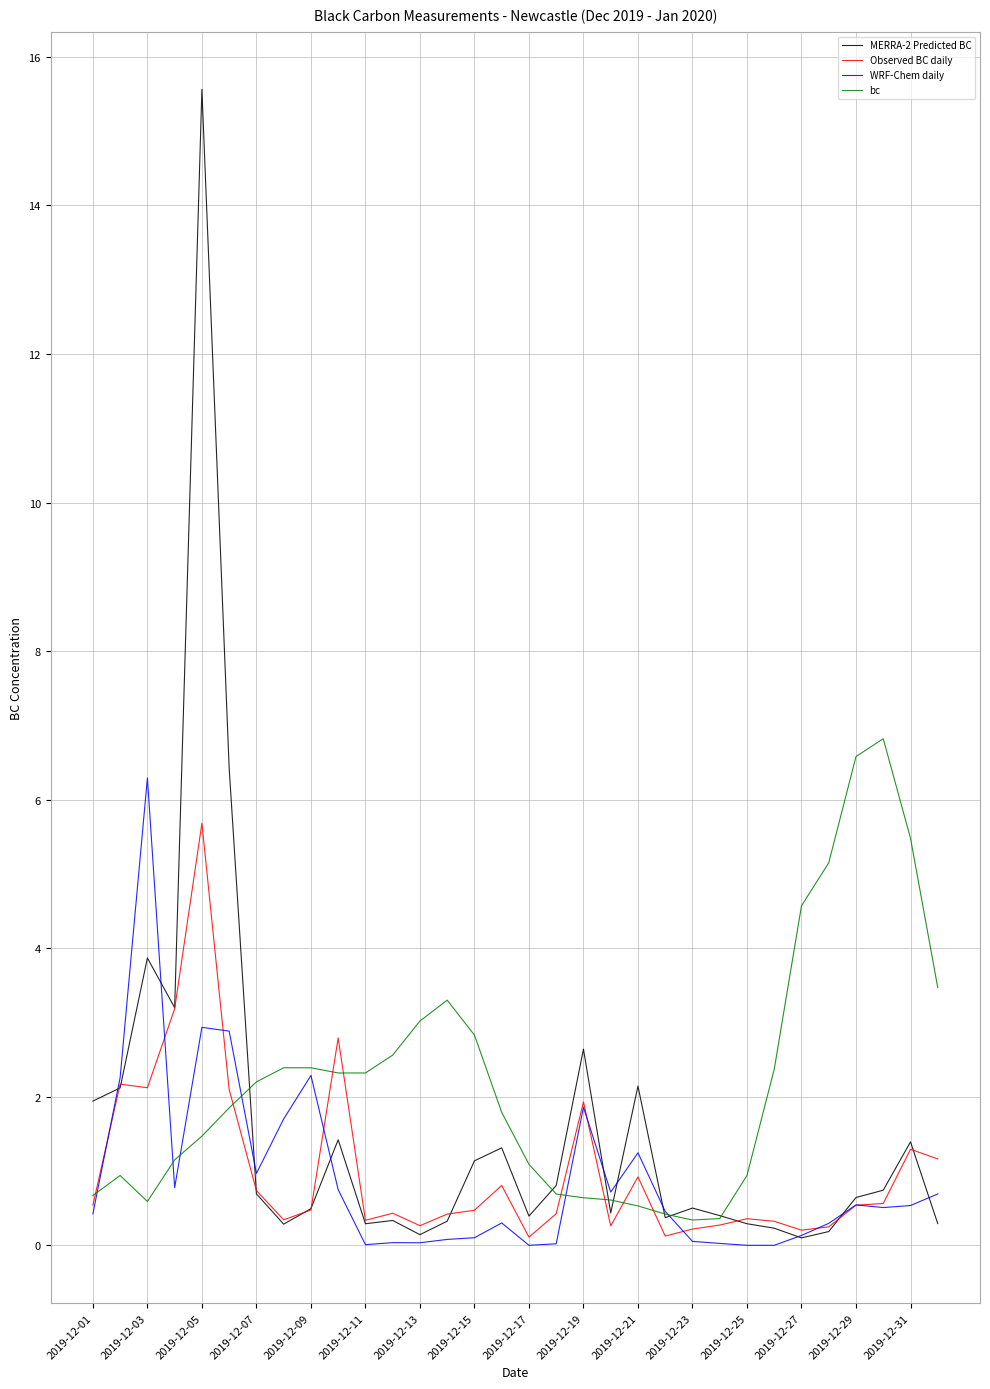

True or false: Observed BC daily has more than 1 interior local peaks.

True